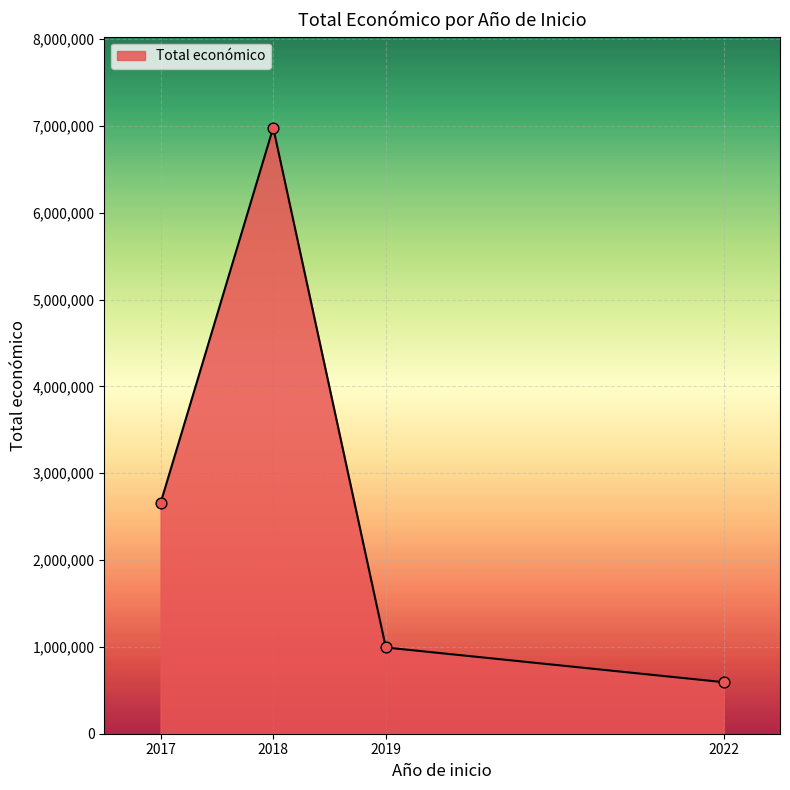

What is the ratio of the value at 2018 to the value at 2022?

11.8